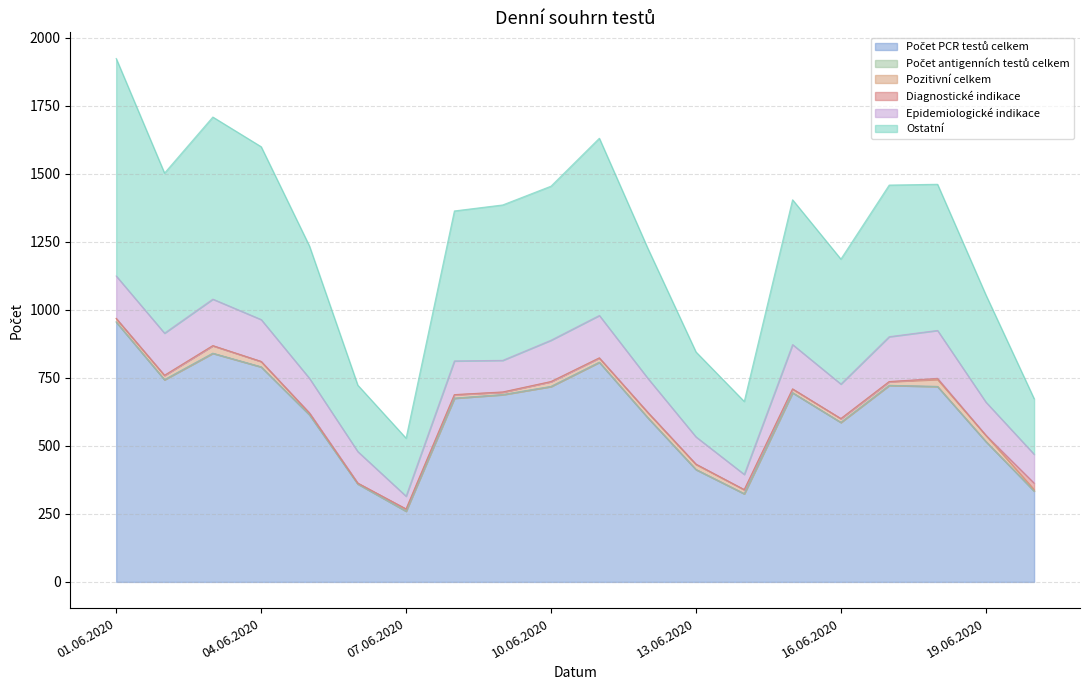

At which category does Ostatní reach its first local valley?

02.06.2020